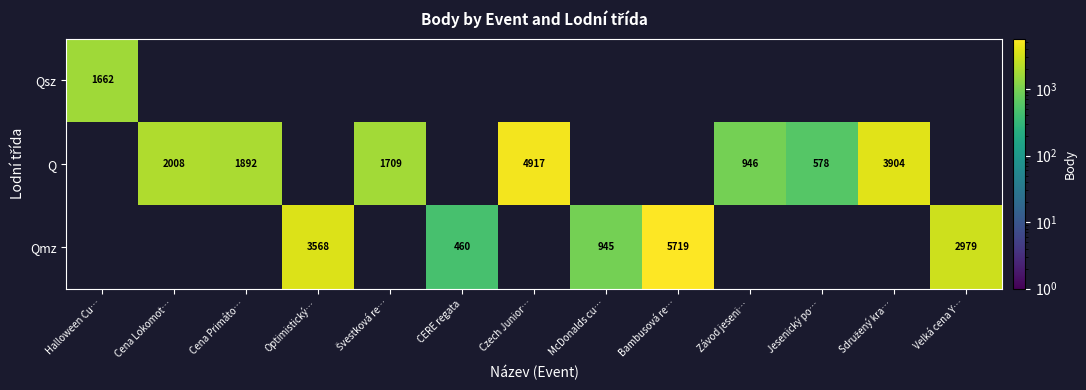

True or false: Q has a value of 621 at Závod jeseni….

False